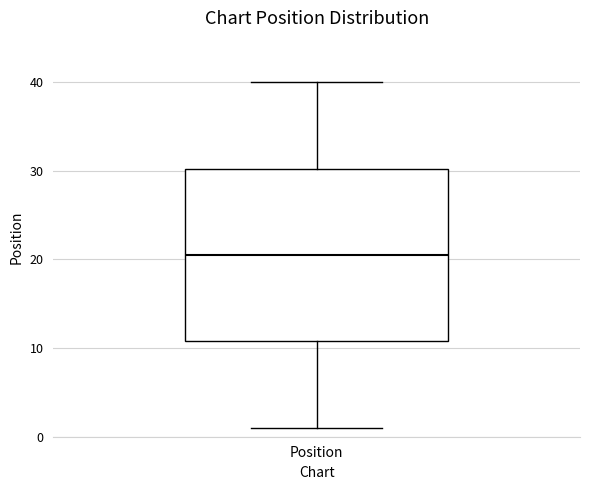

Where does the upper whisker of the box for Position end on the y-axis? The values are not printed on the chart, so give them approximately, as read against the axis.

40